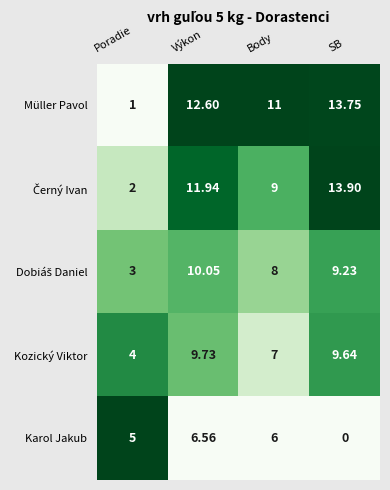

Which series changed the most between Výkon and SB?

Karol Jakub